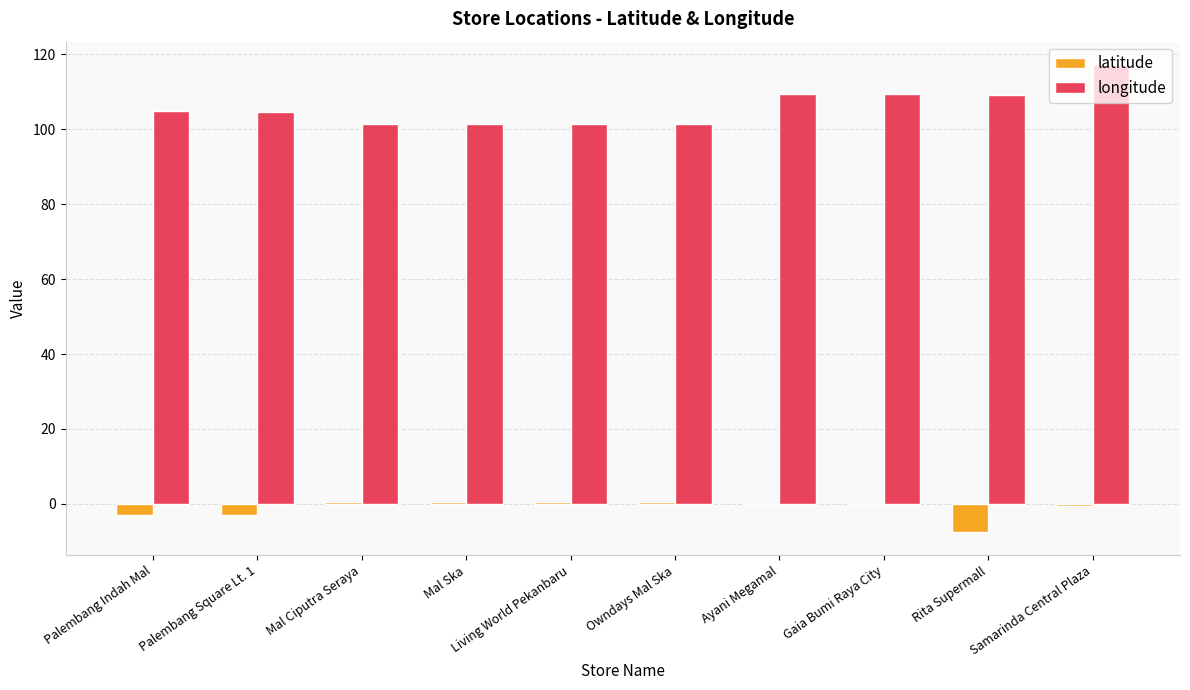

What is the total value across all series at Ayani Megamal?

109.3